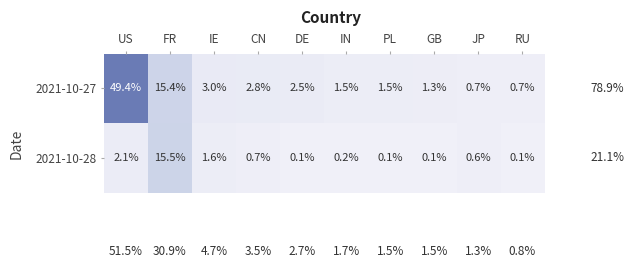

The value of 2021-10-28 at FR is 15.5. True or false?

True